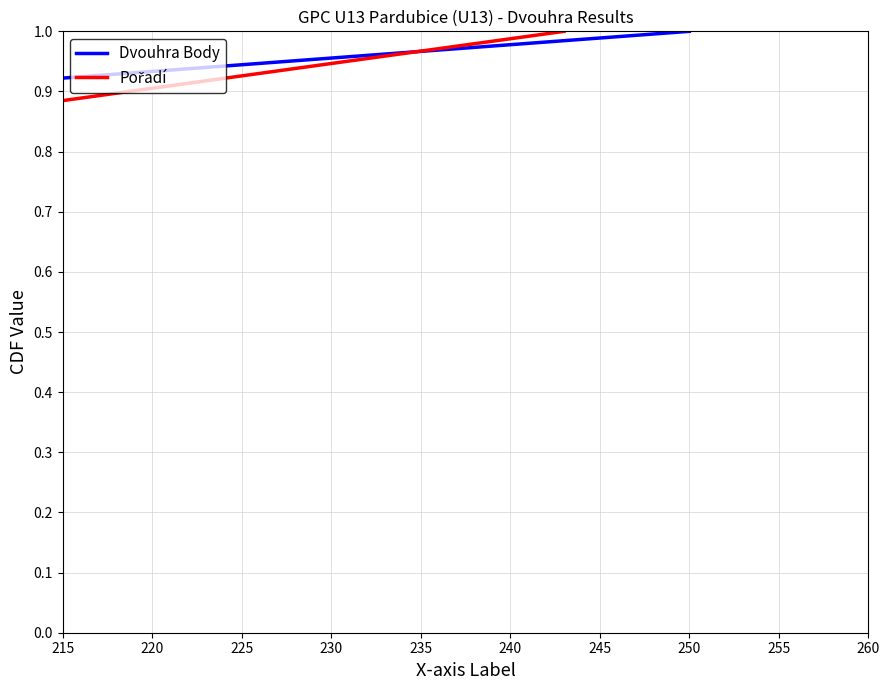

True or false: Dvouhra Body has more than 0 points higher than both neighbors.

False